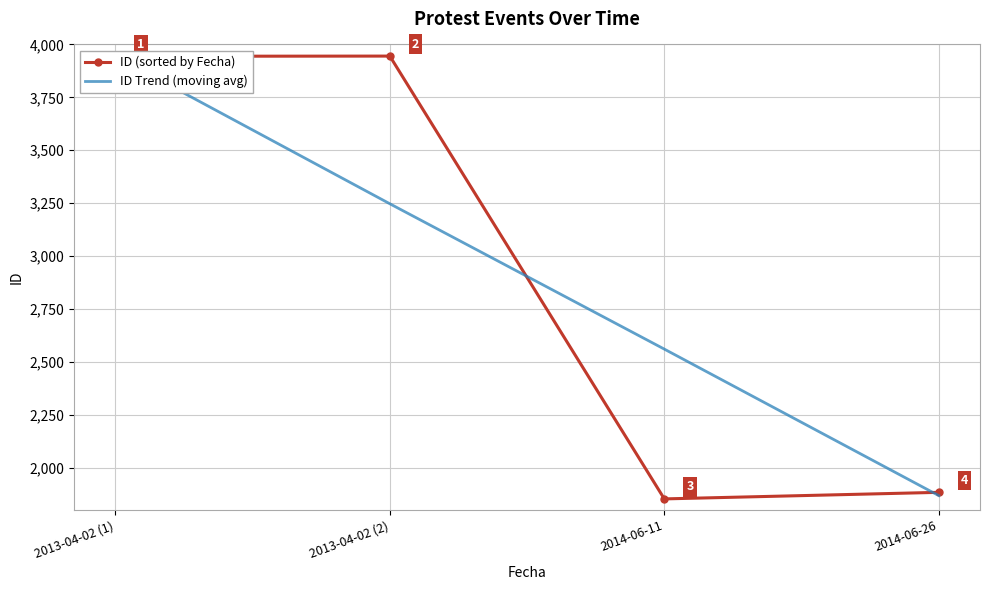

Is it true that ID (sorted by Fecha) equals 3944.0 at 2013-04-02 (1)?

True